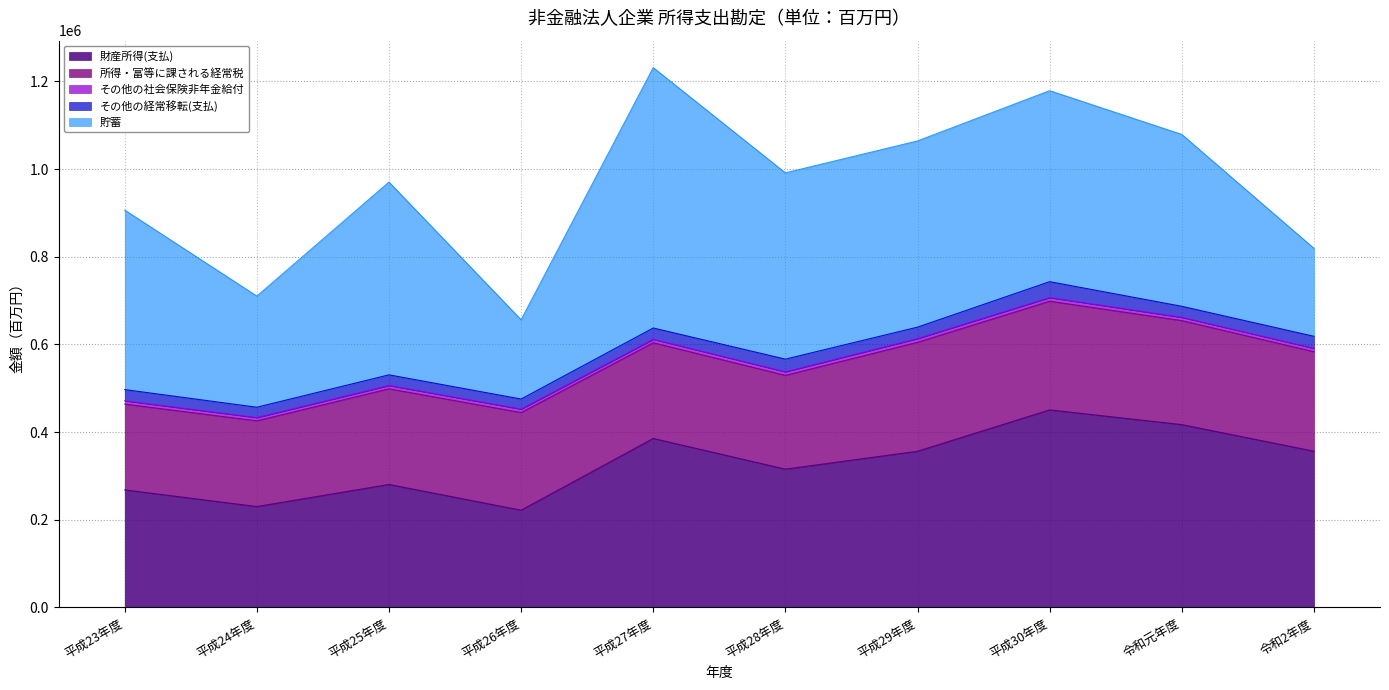

Between 平成26年度 and 平成27年度, which series saw the biggest shift?

貯蓄